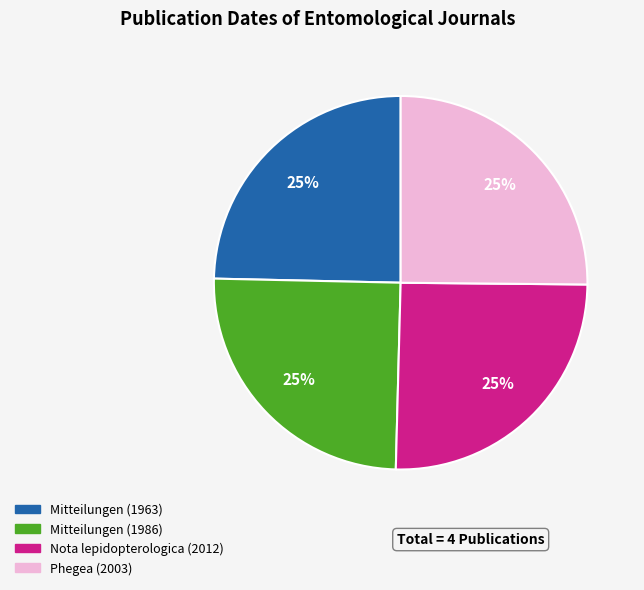

How many slices are in this pie chart?

4